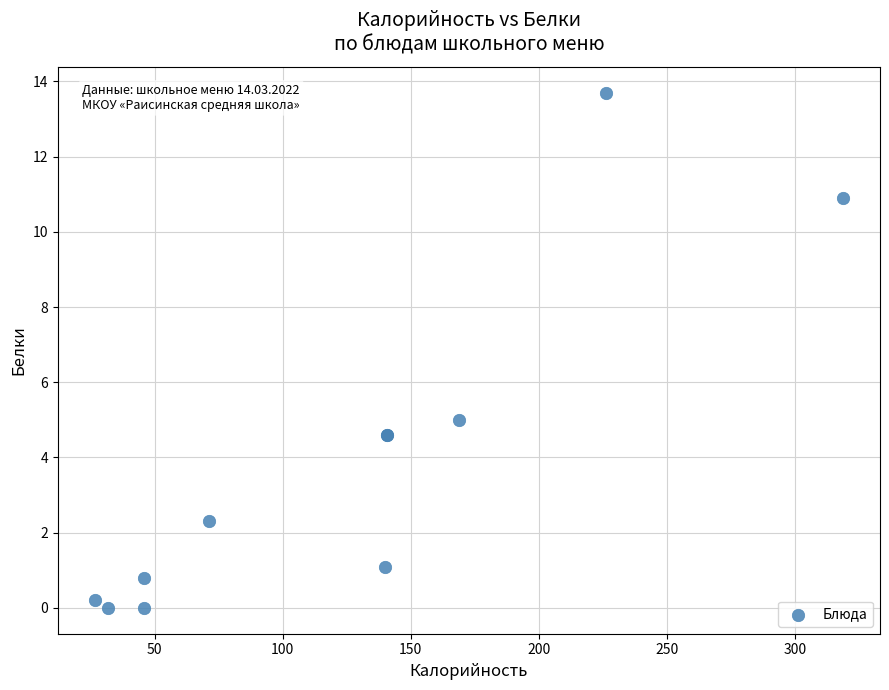

What Y value in the scatter plot is closest to 6?

5.0